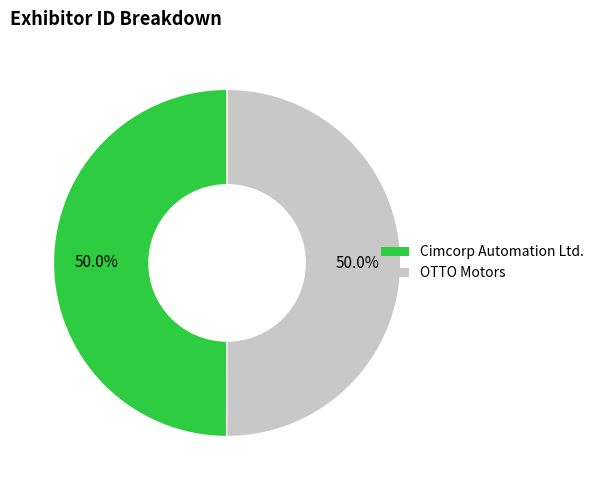

What is the ratio of the value at OTTO Motors to the value at Cimcorp Automation Ltd.?

1.0